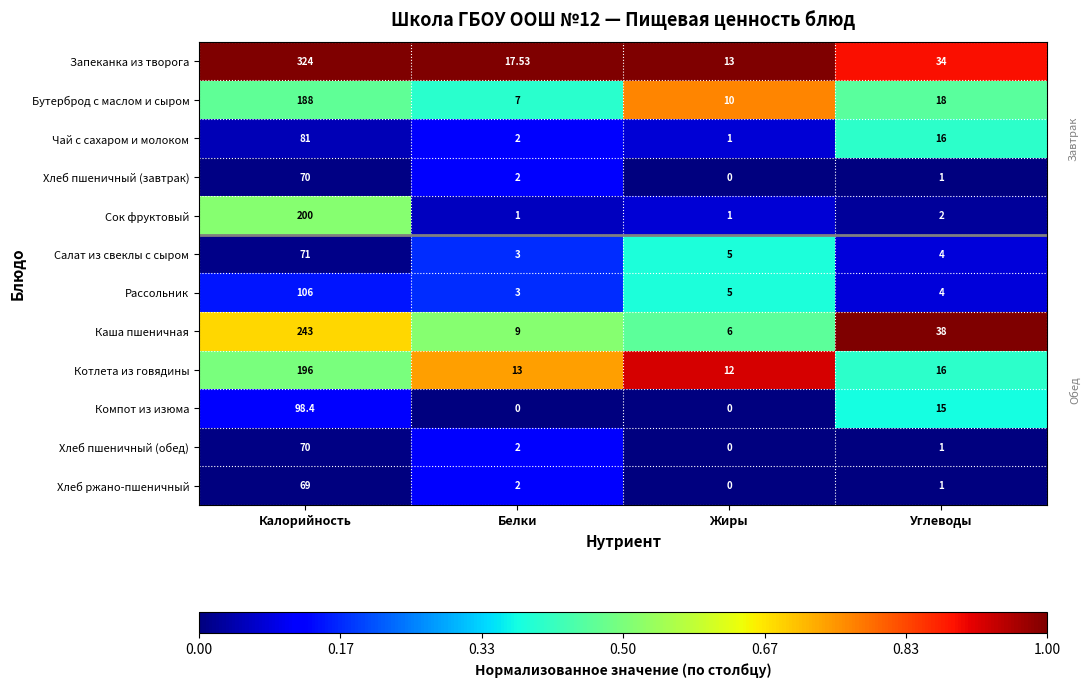

Which series has the widest spread of values?

Запеканка из творога